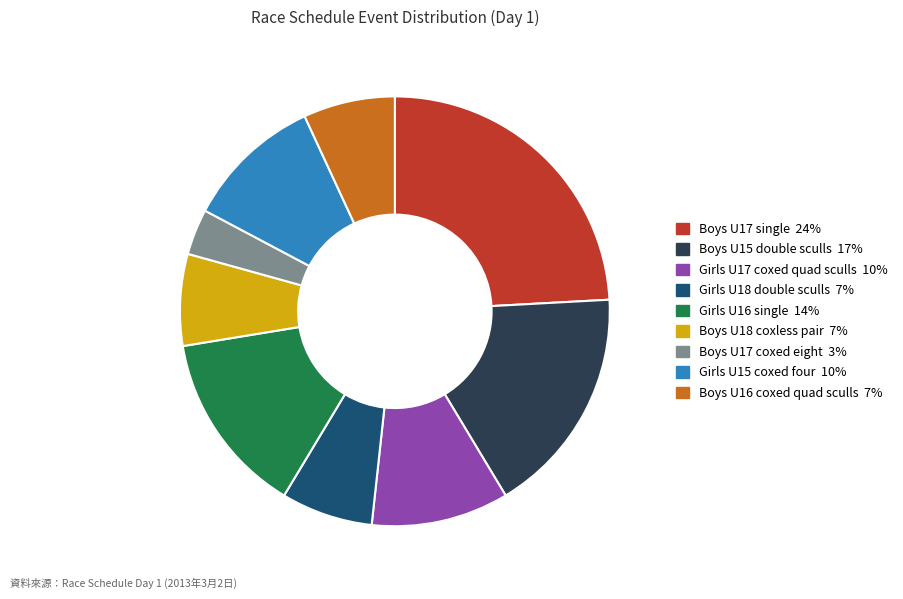

True or false: Girls U15 coxed four accounts for 2% of the total.

False